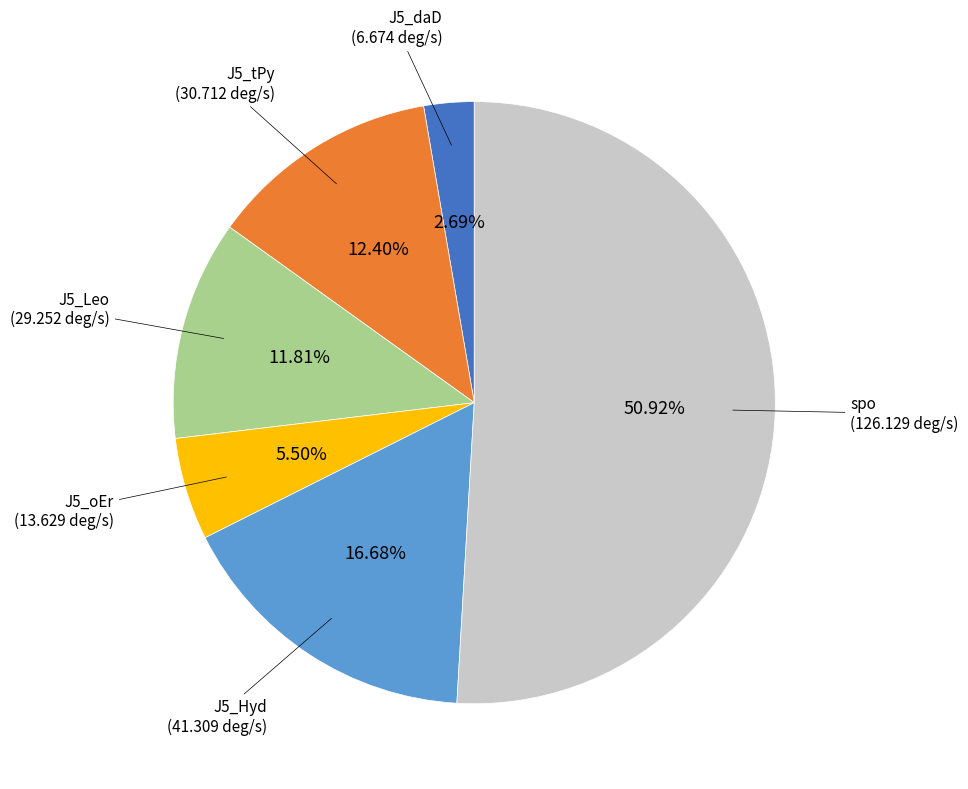

Does any single category account for the majority?

Yes